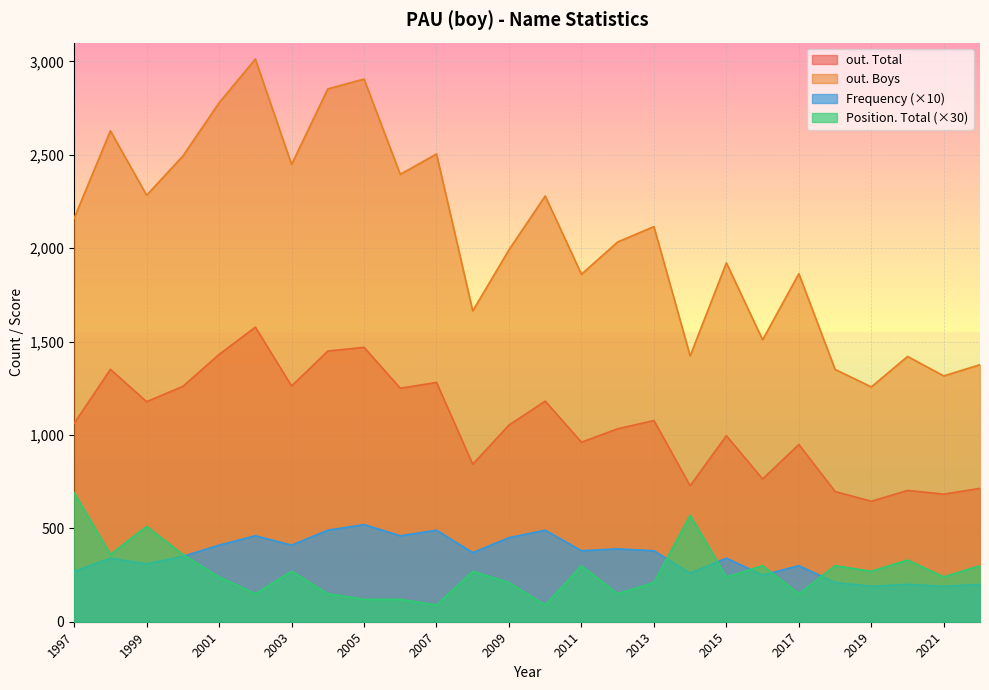

What is the difference between the second highest and minimum values in the out. Boys series?

1648